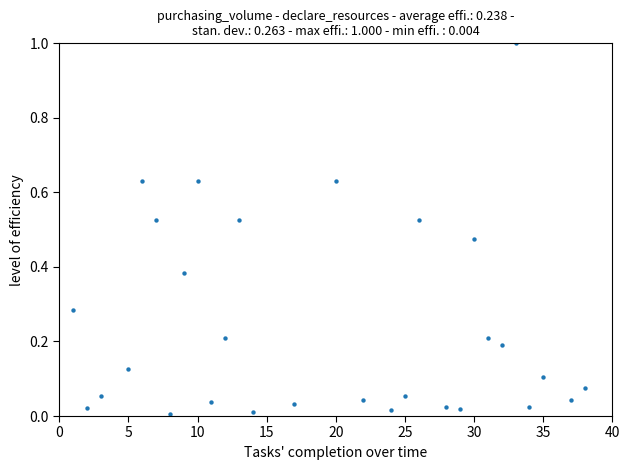

What is the range of Y values (max minus min)?

1.0